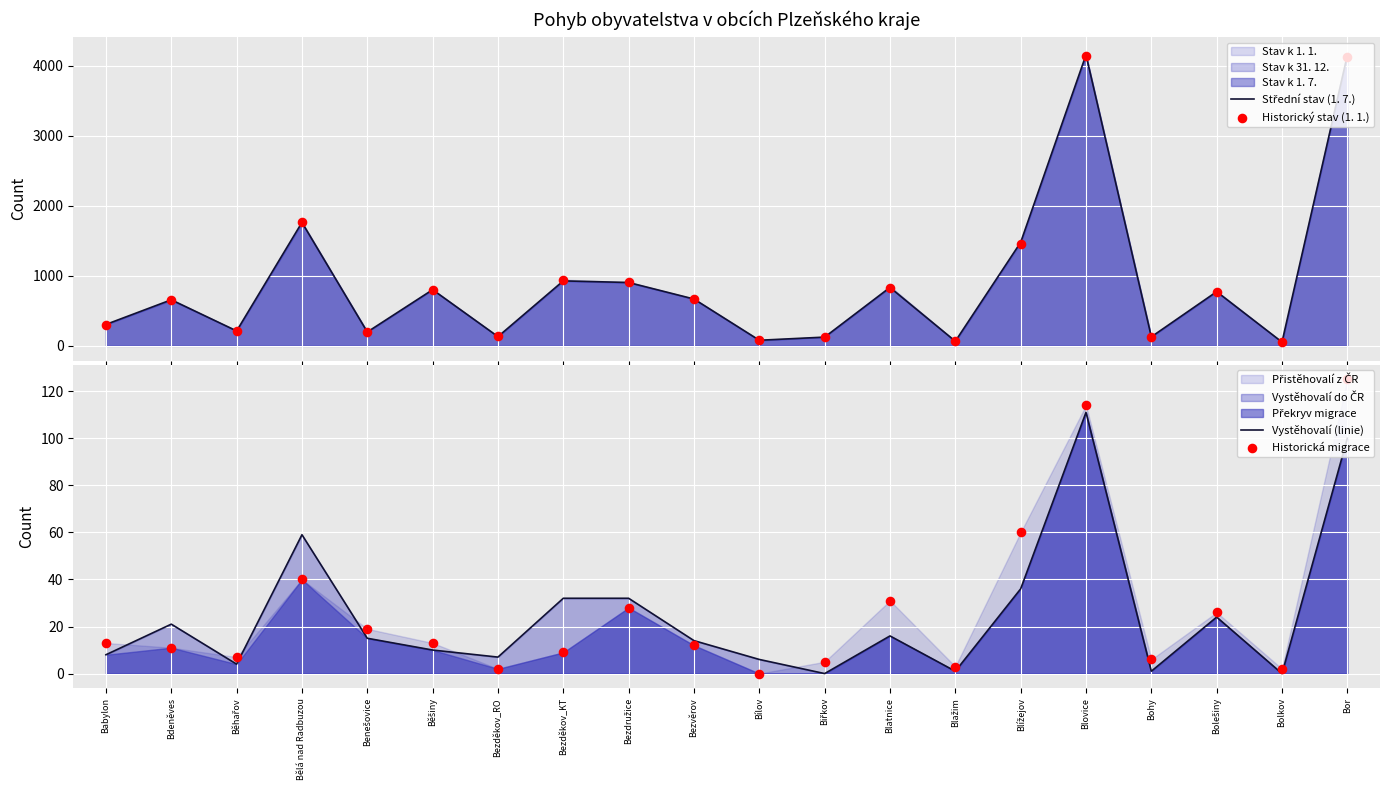

At which category is the sum across all series the highest?

Blovice